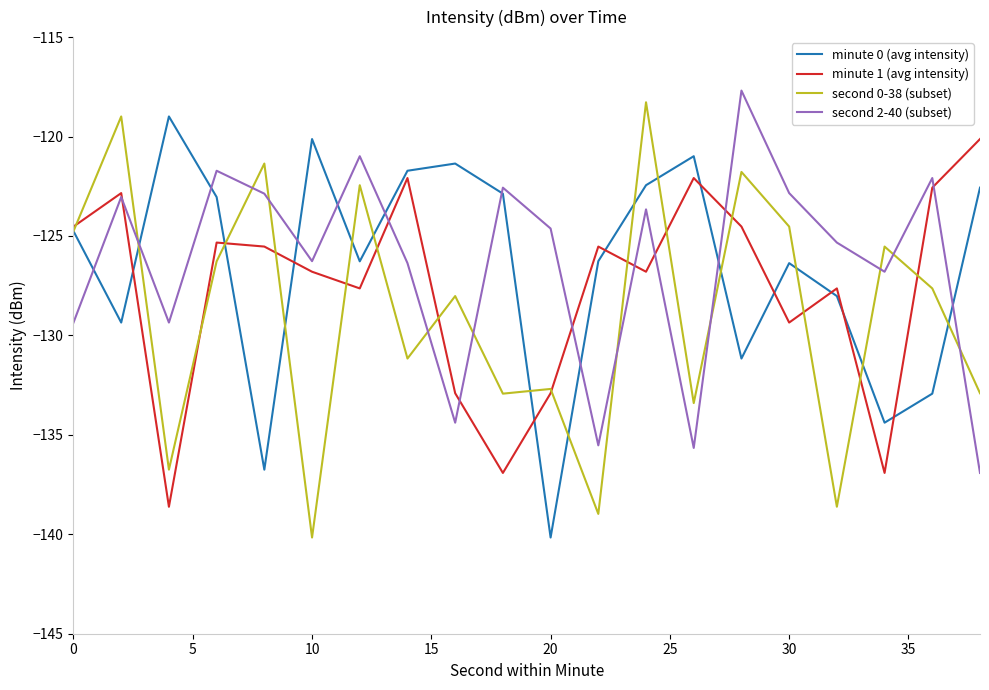

Is this an area chart (filled region under the line)?

No